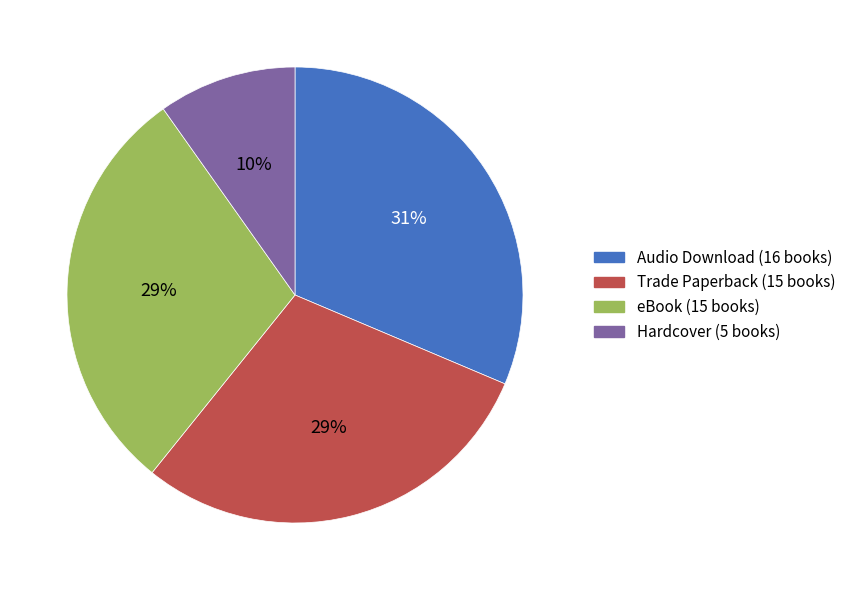

What percentage is the eBook slice, to the nearest percent?

29%